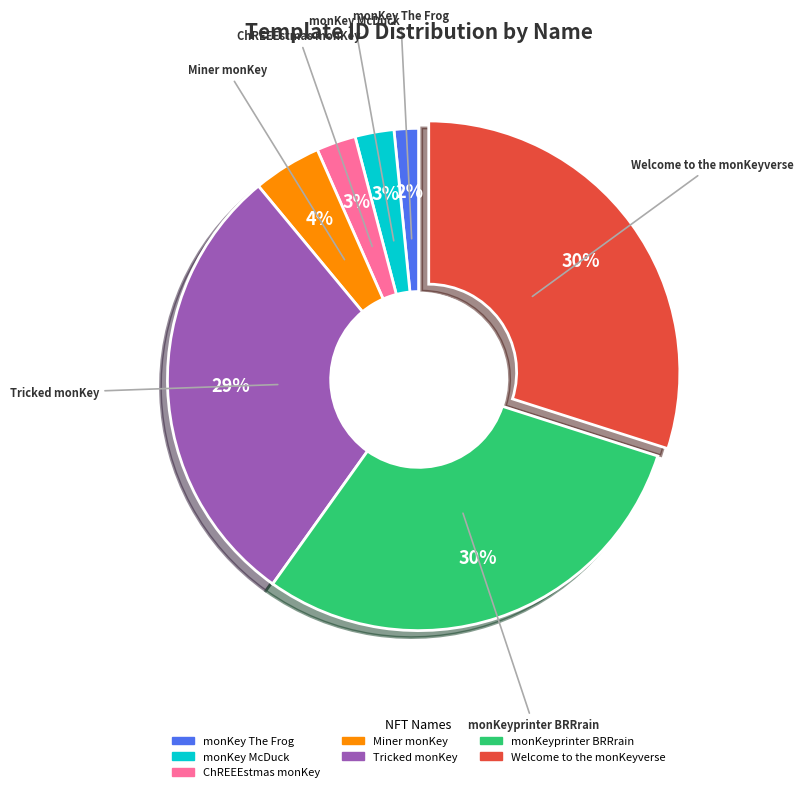

To the nearest percent, what is the difference between the ChREEEstmas monKey and monKeyprinter BRRrain slice percentages?

27%